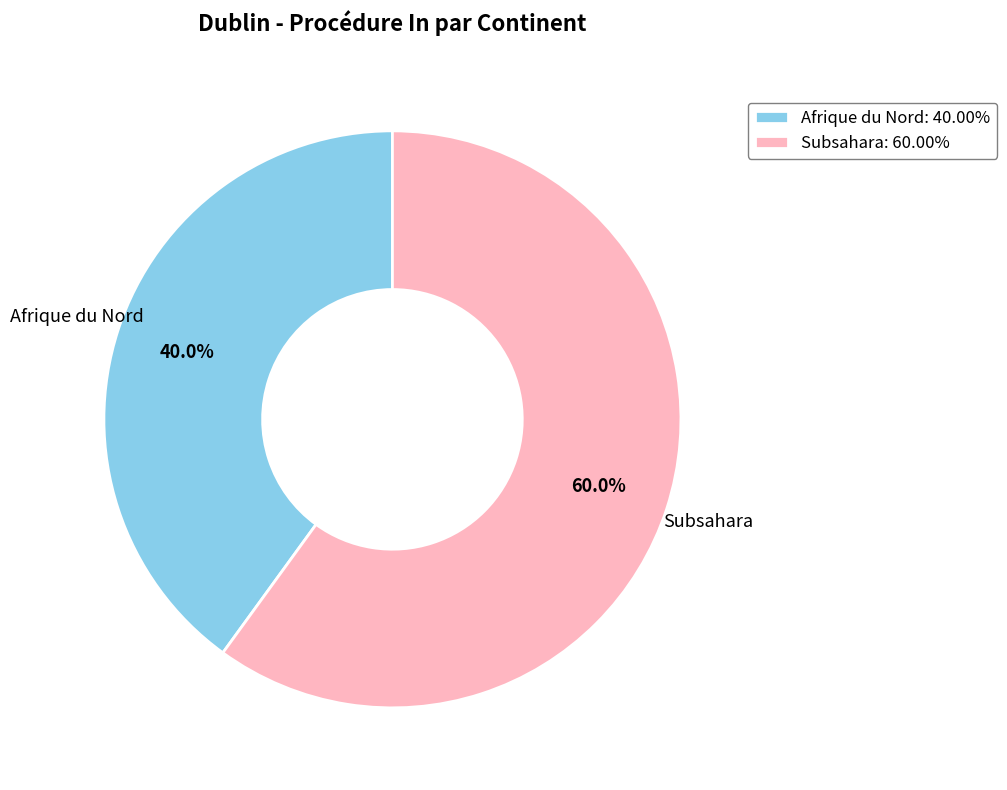

Which has a higher value, Afrique du Nord or Subsahara?

Subsahara